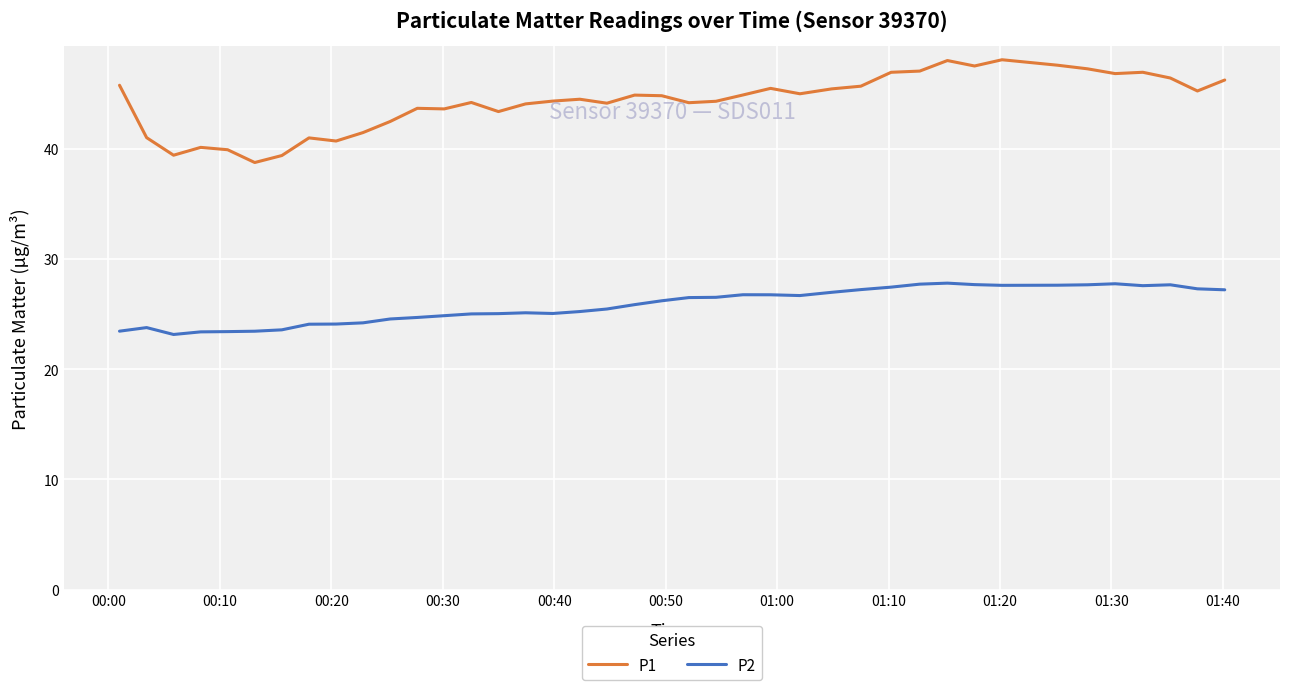

Rank the series by their maximum value, from lowest to highest.

P2, P1